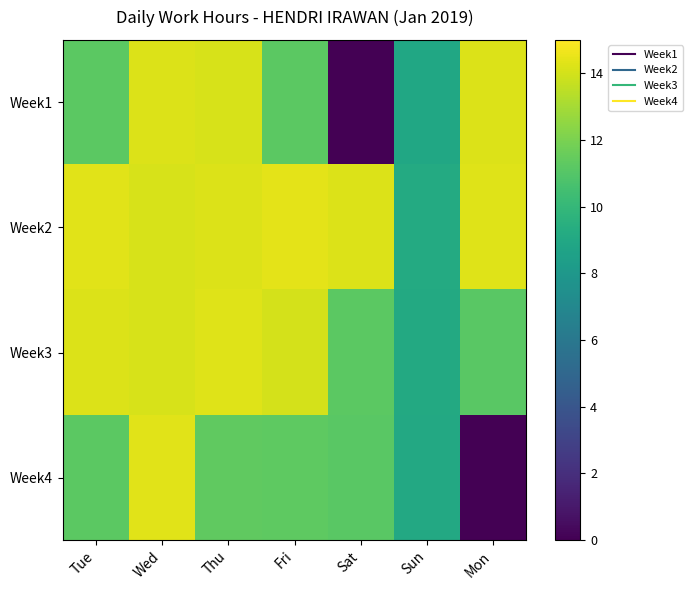

What is the difference between the highest and lowest values at Sat?

14.2